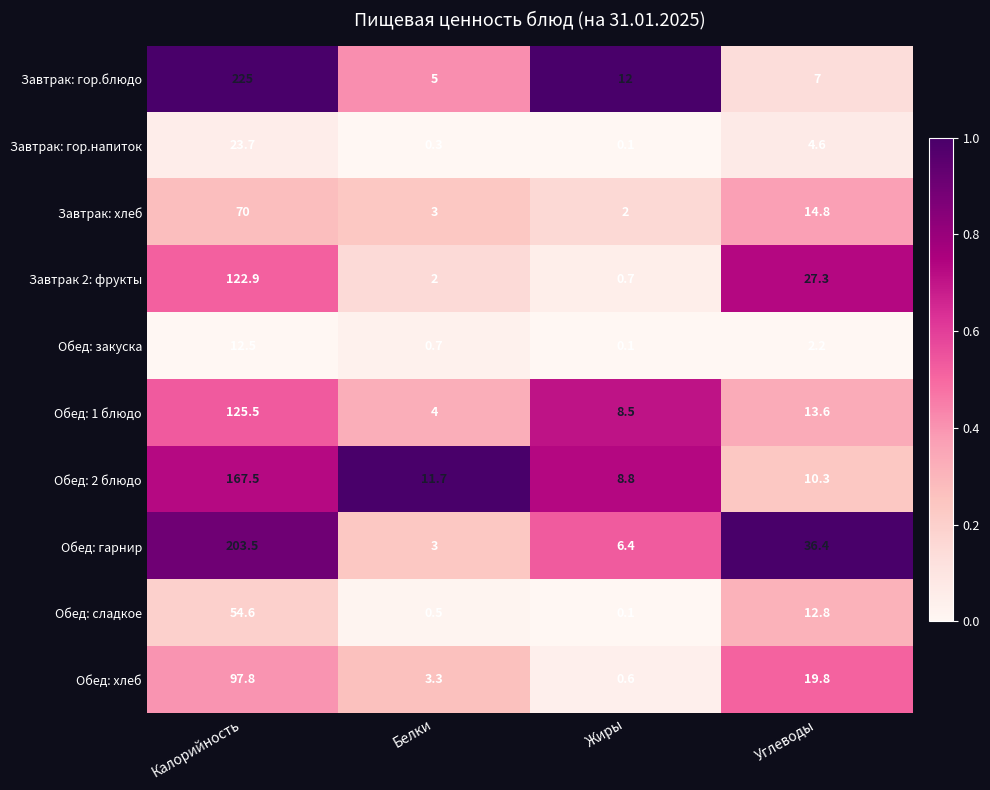

What is the spread (max minus min) of values at Белки?

11.4